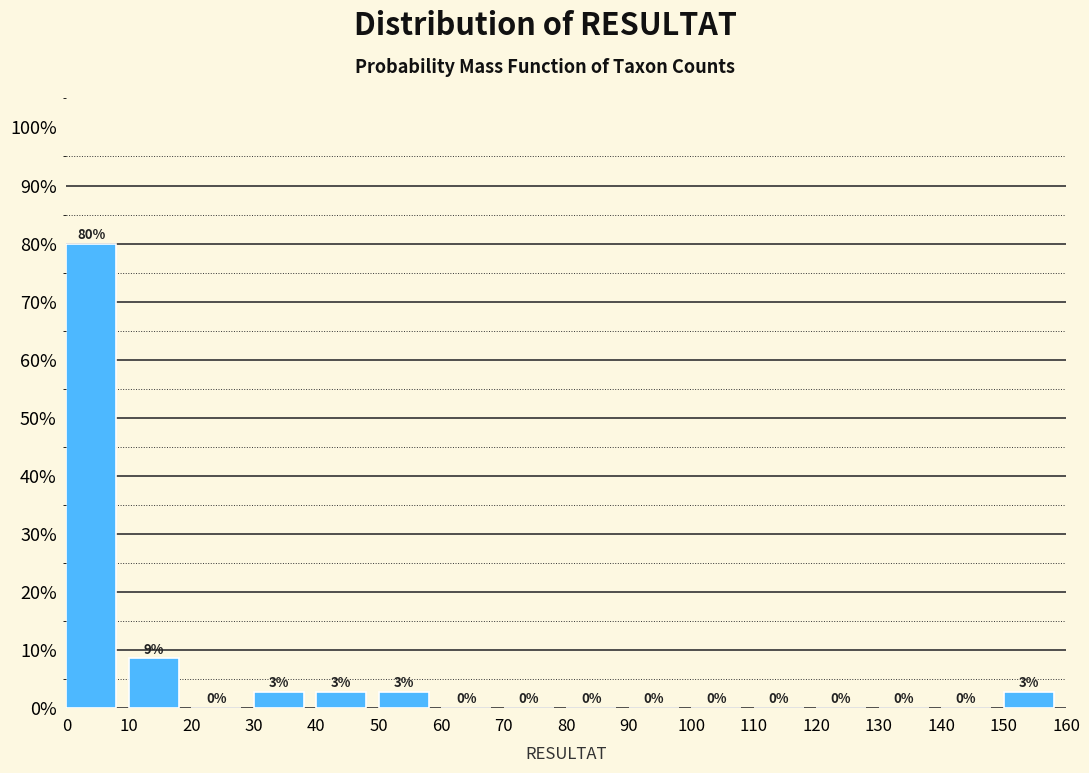

Over which range of the x-axis is the bar tallest?

0 to 10